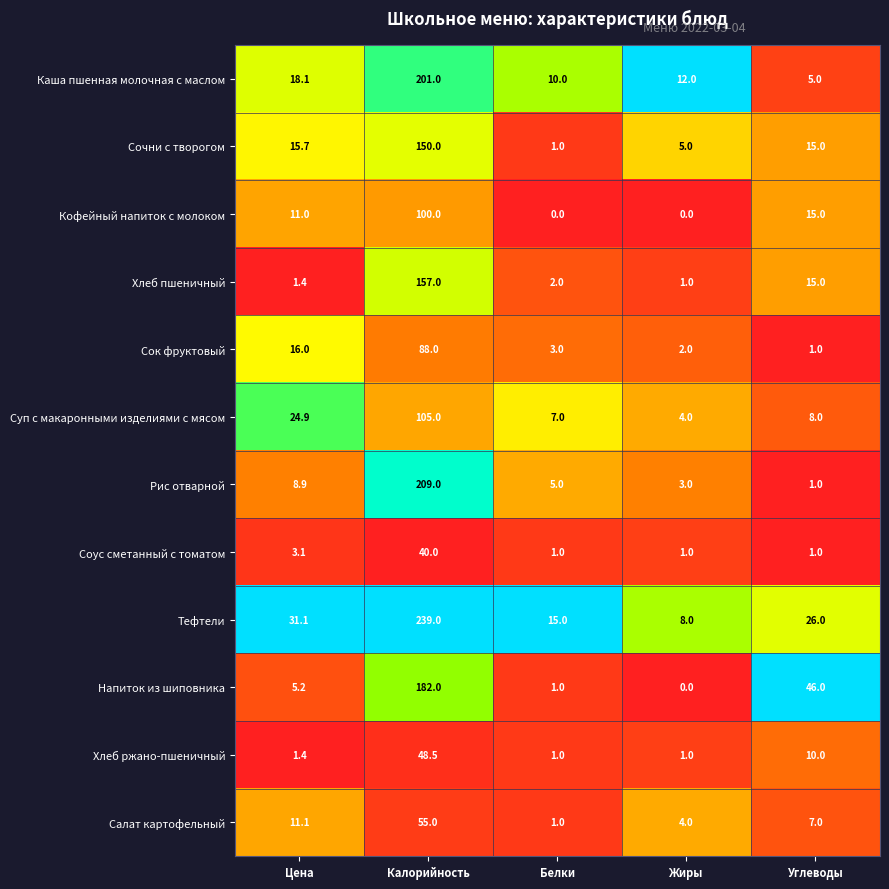

What is the spread (max minus min) of values at Жиры?

12.0